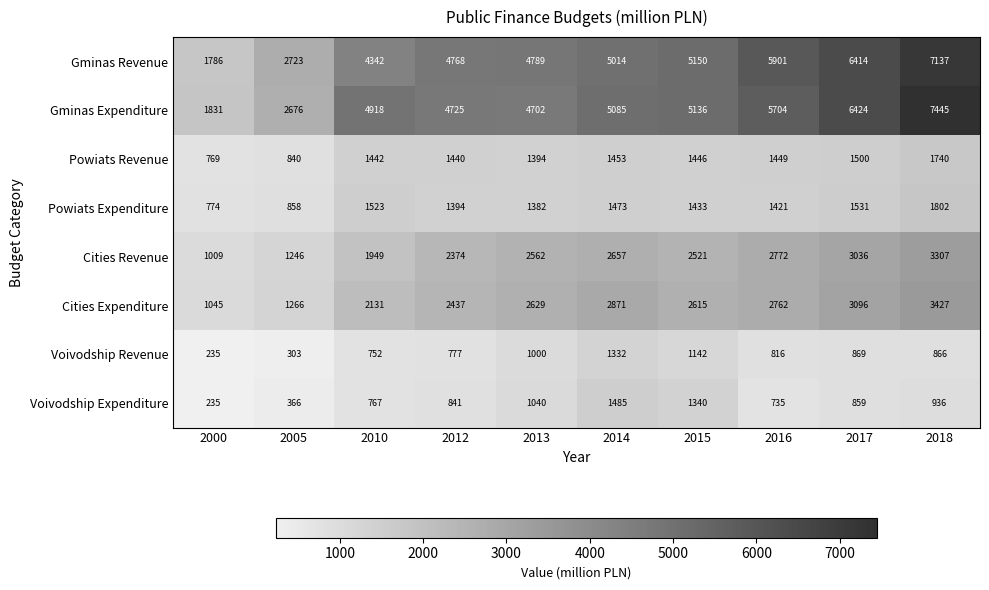

Is it true that Powiats Revenue equals 1500 at 2017?

True